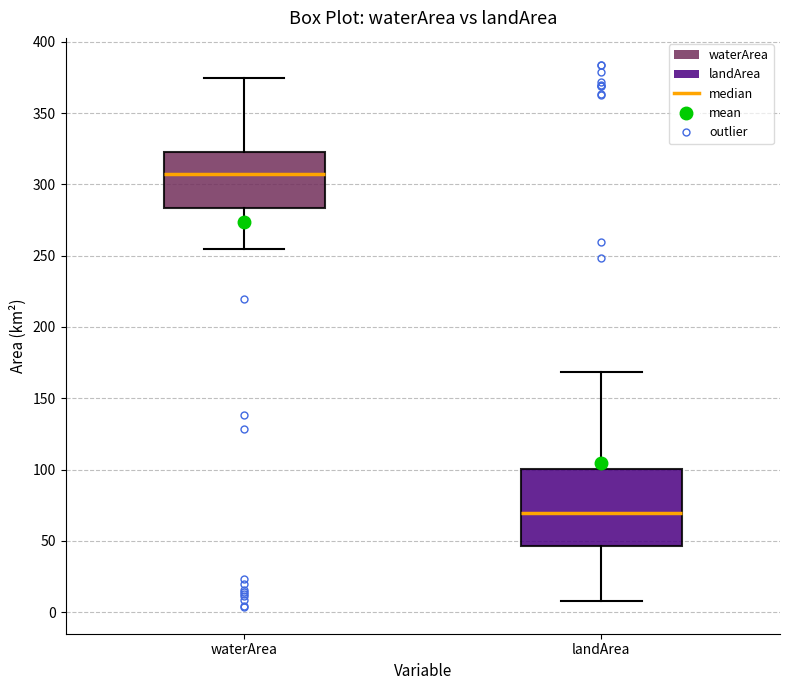

Reading left to right, transcribe this box plot: for each box, give where its median line is, the range the box spans, and where its two whiskers end, as read against the y-axis. The values are not printed on the chart, so give them approximately, as read against the axis.

waterArea: median 305, box 285 to 325, whiskers 255 to 375
landArea: median 70, box 45 to 100, whiskers 10 to 170